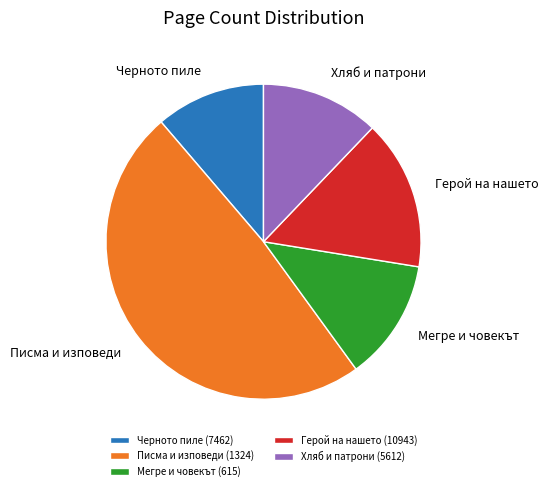

Is there a majority slice in this chart?

No